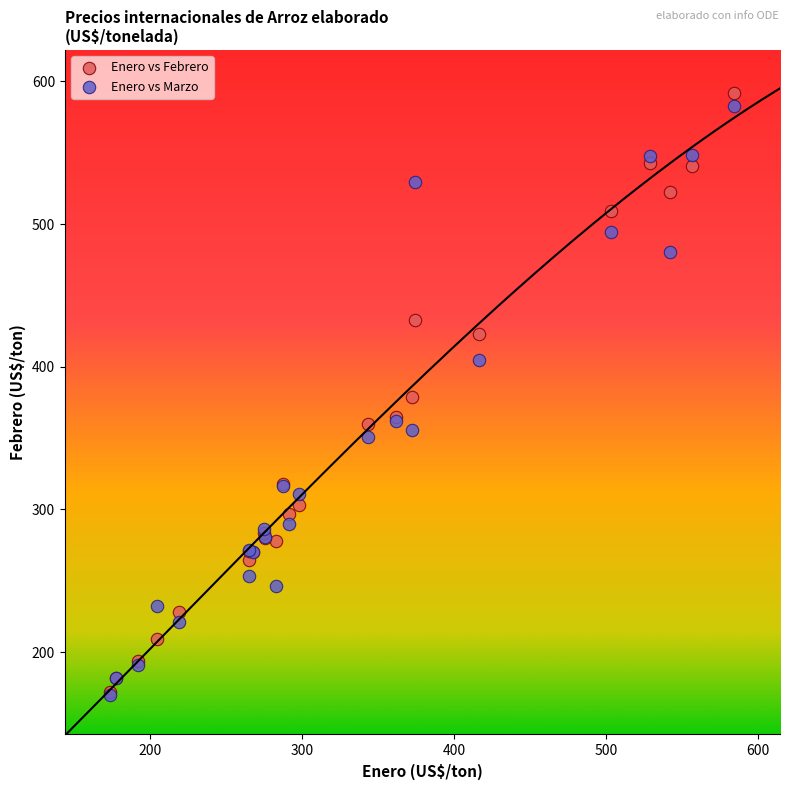

What are all the series names shown in the legend?

Enero vs Febrero, Enero vs Marzo